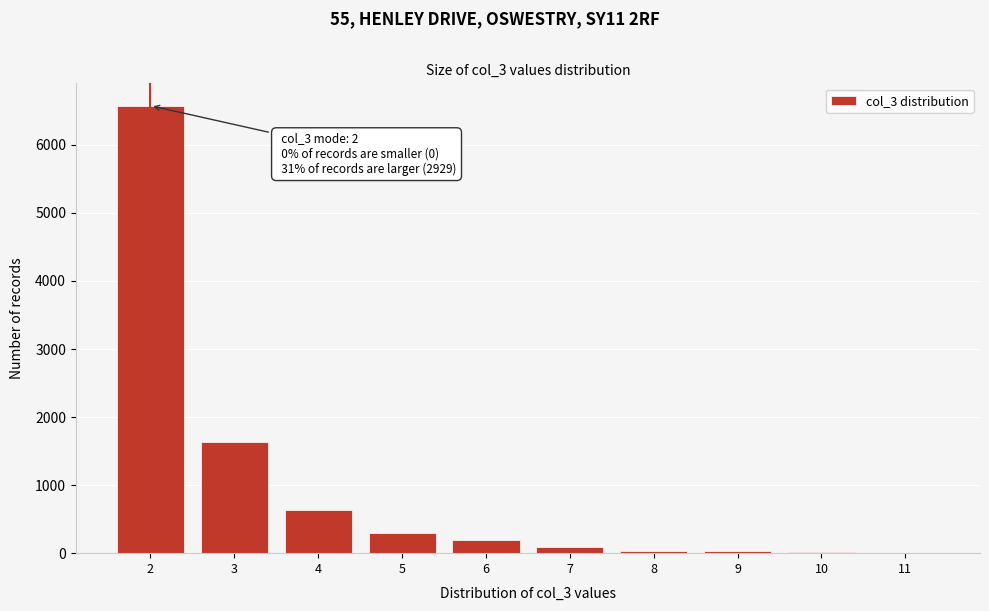

Over which range of the x-axis is the bar tallest?

1.5 to 2.5